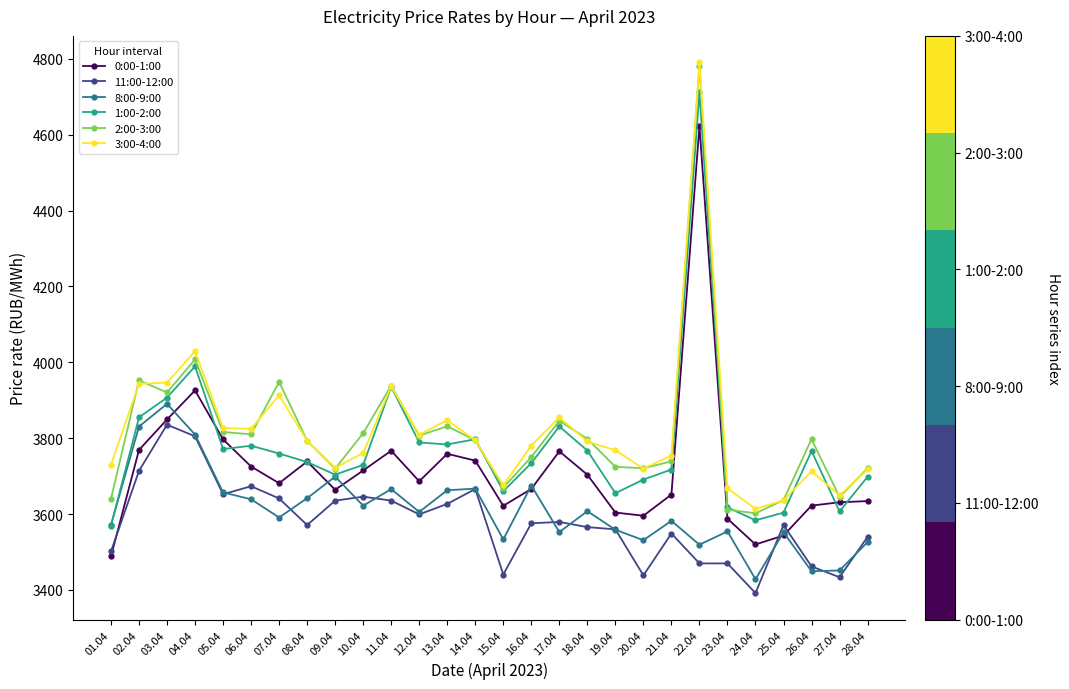

Does the chart have visible grid lines?

No